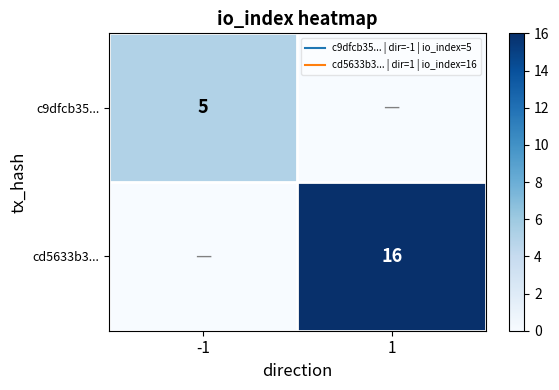

Is the value of c9dfcb35... at 1 greater than the value of cd5633b3... at -1?

No